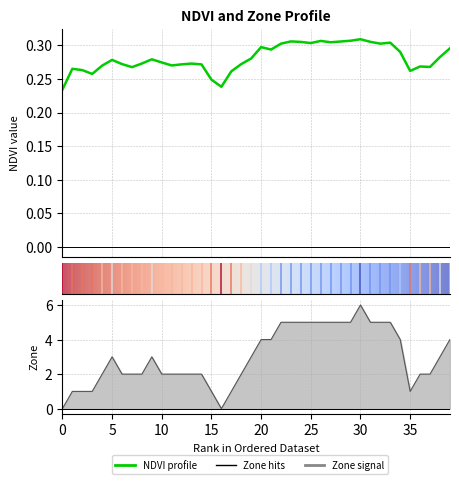

How many interior local valleys does the ndvi series have?

10